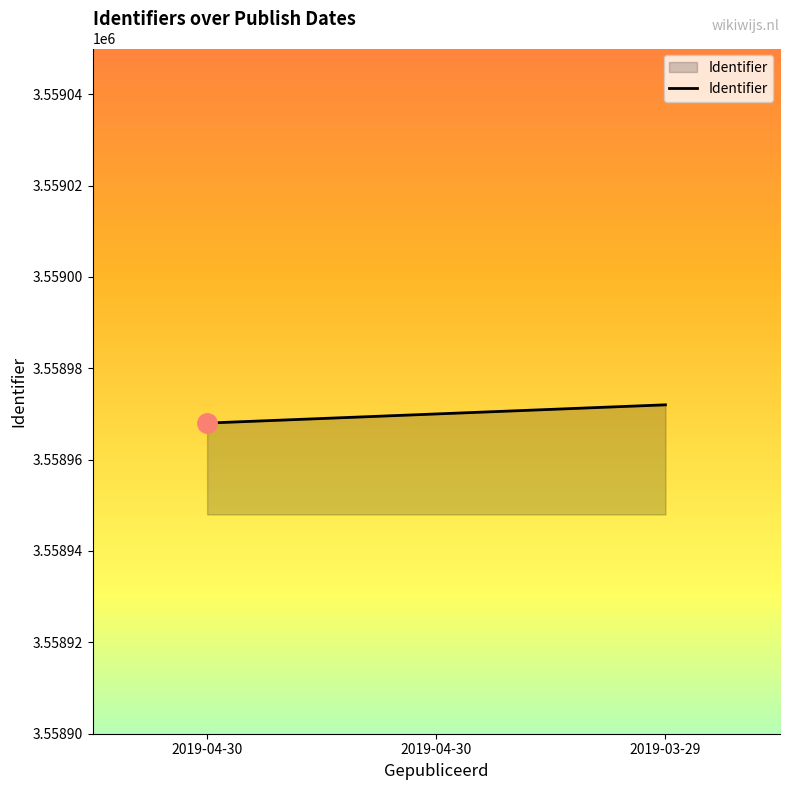

How many series are shown in this chart?

1